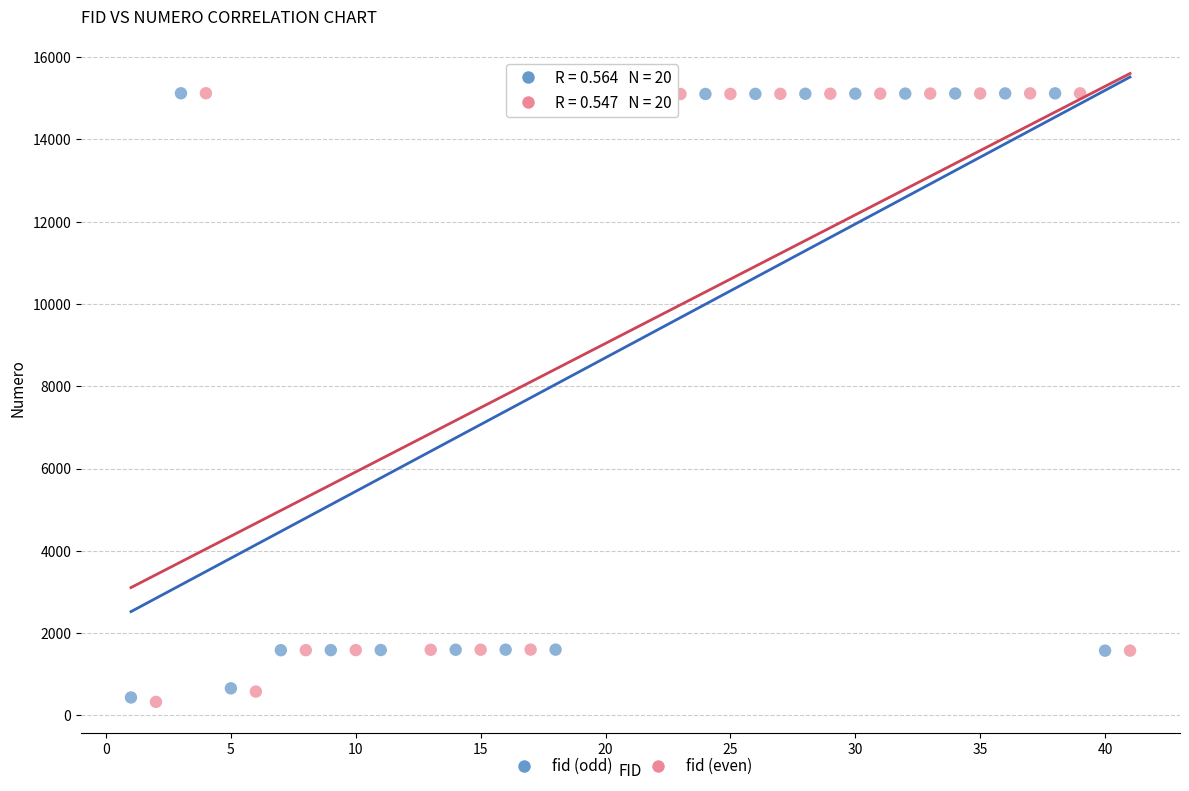

What are all the series names shown in the legend?

fid (odd), fid (even)